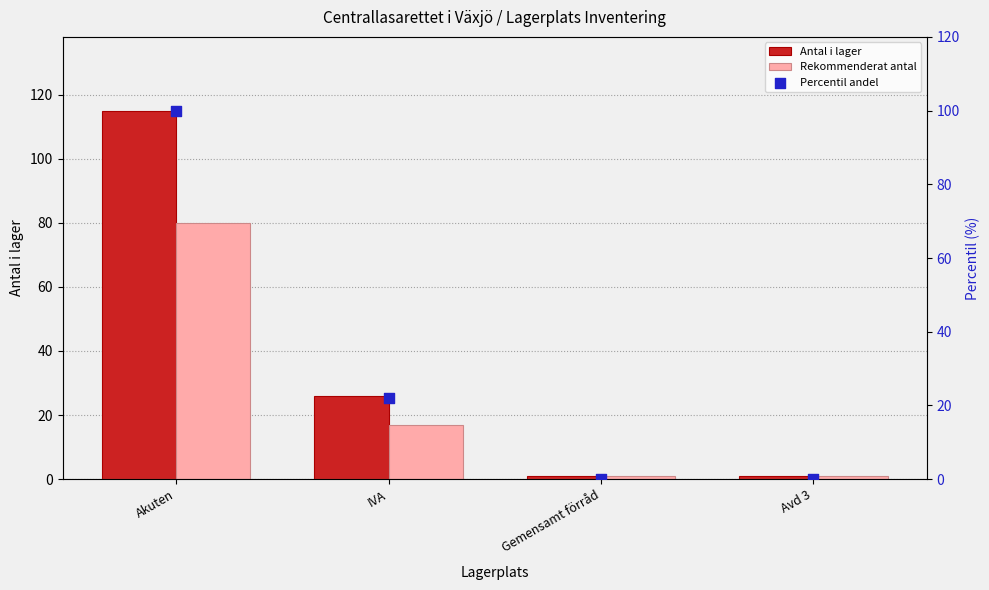

Which series has the largest total across all categories?

Antal i lager